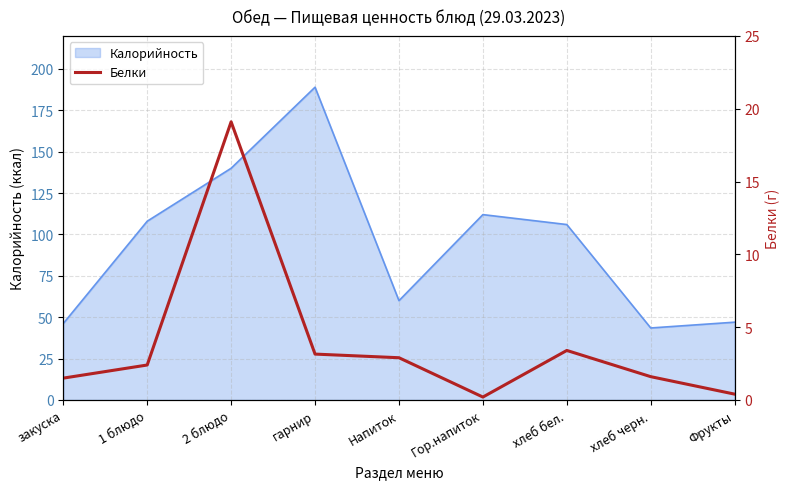

How many lines are shown in the chart?

1